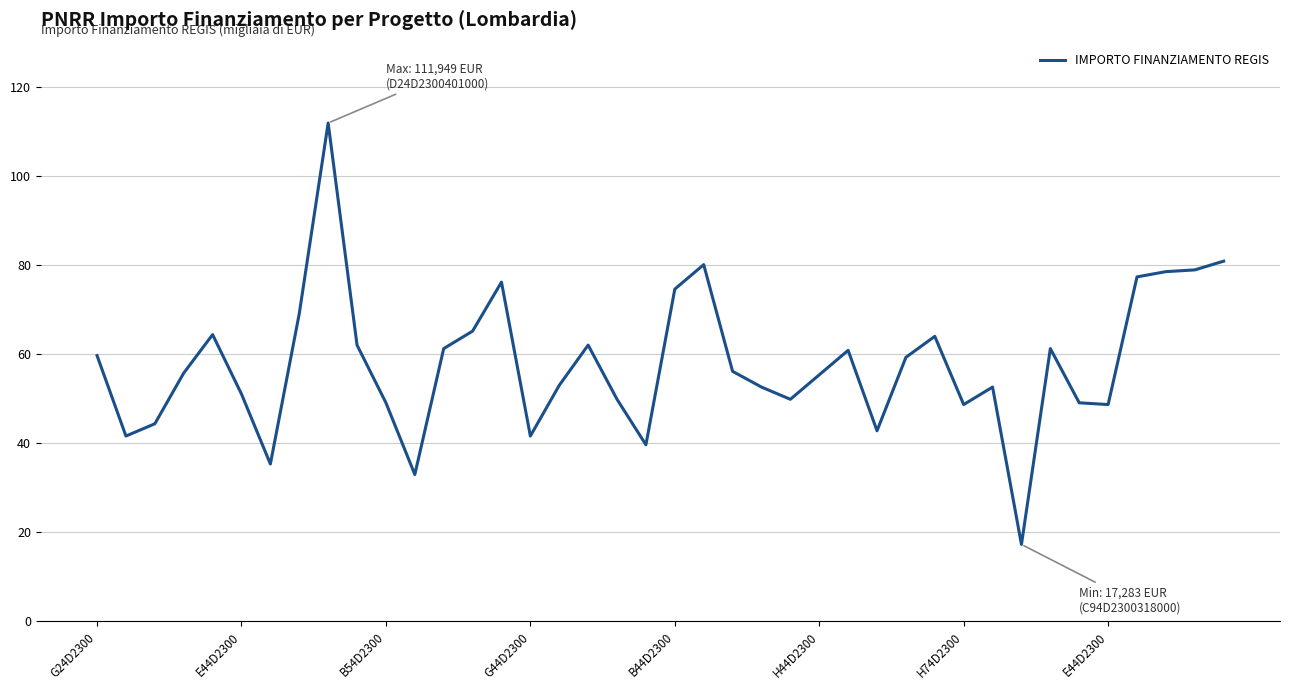

What is the greatest value displayed?

111.9